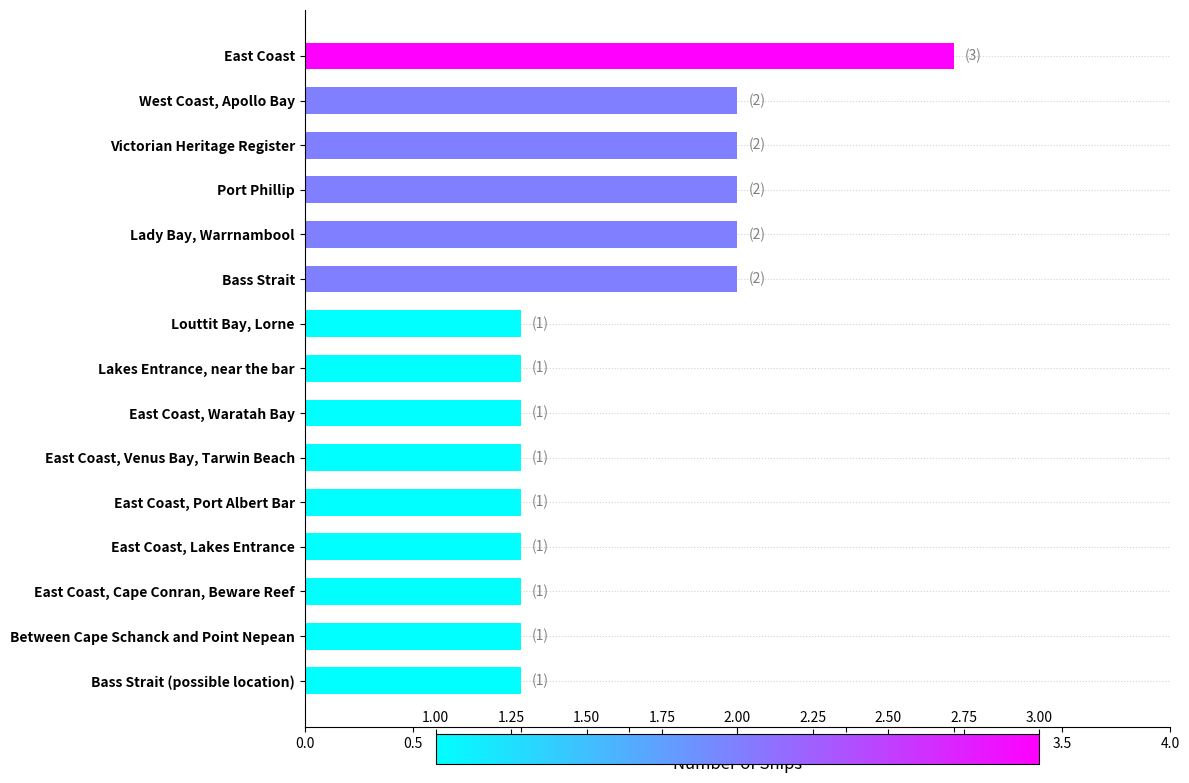

What is the sum of all values?

22